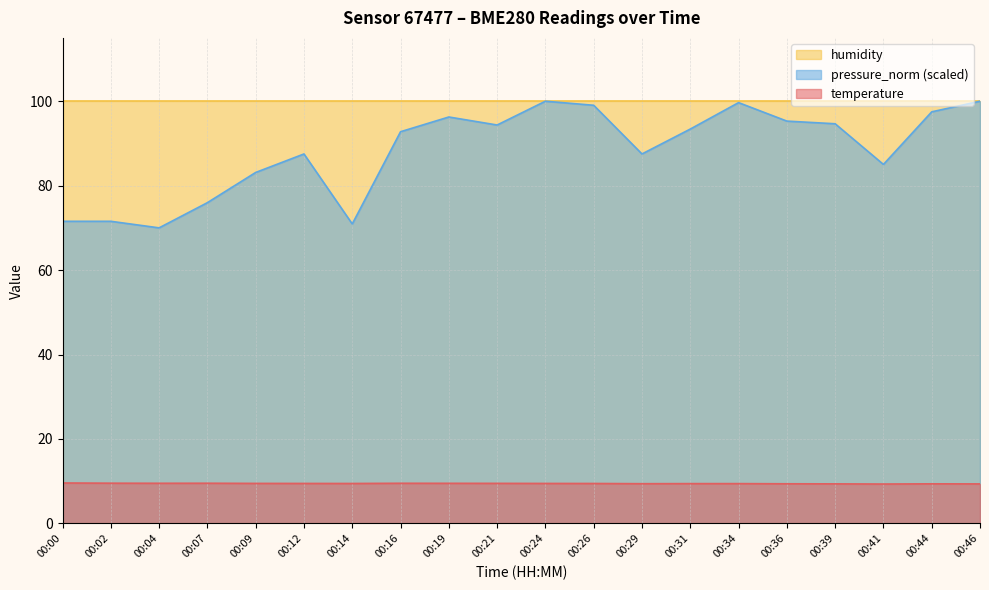

Rank the categories by temperature value from lowest to highest.

00:41, 00:46, 00:39, 00:44, 00:36, 00:29, 00:31, 00:34, 00:14, 00:26, 00:12, 00:24, 00:09, 00:21, 00:19, 00:04, 00:16, 00:07, 00:02, 00:00